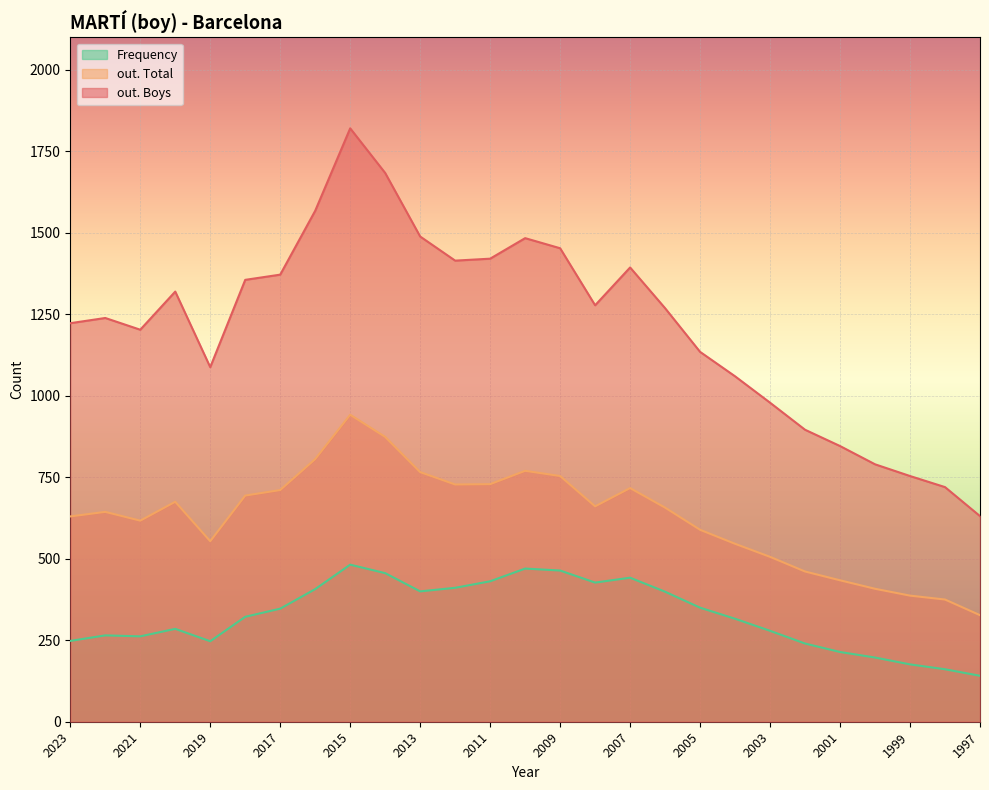

True or false: out. Boys and Frequency cross at least once.

False